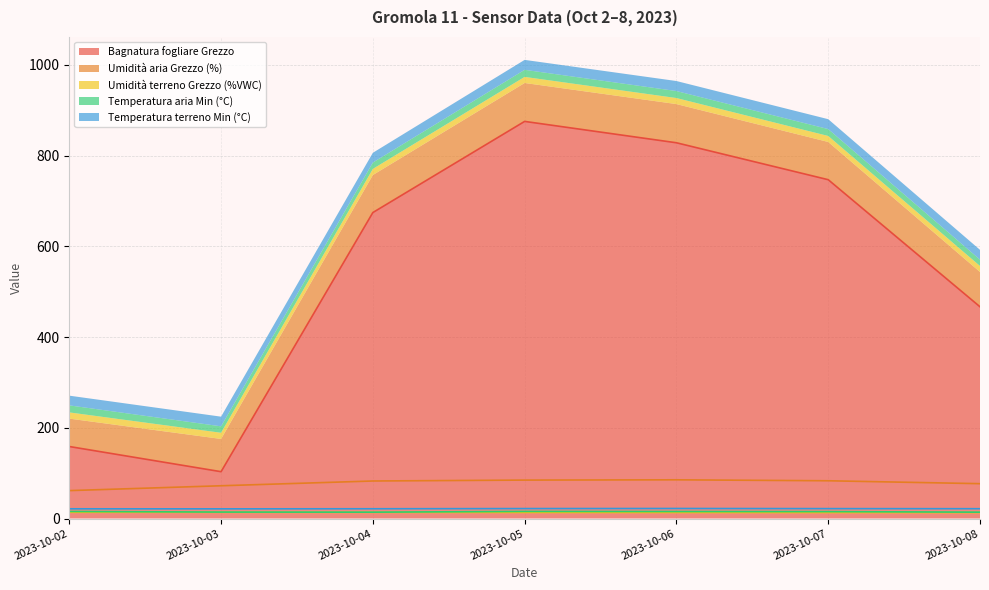

What is the greatest value displayed?

875.3